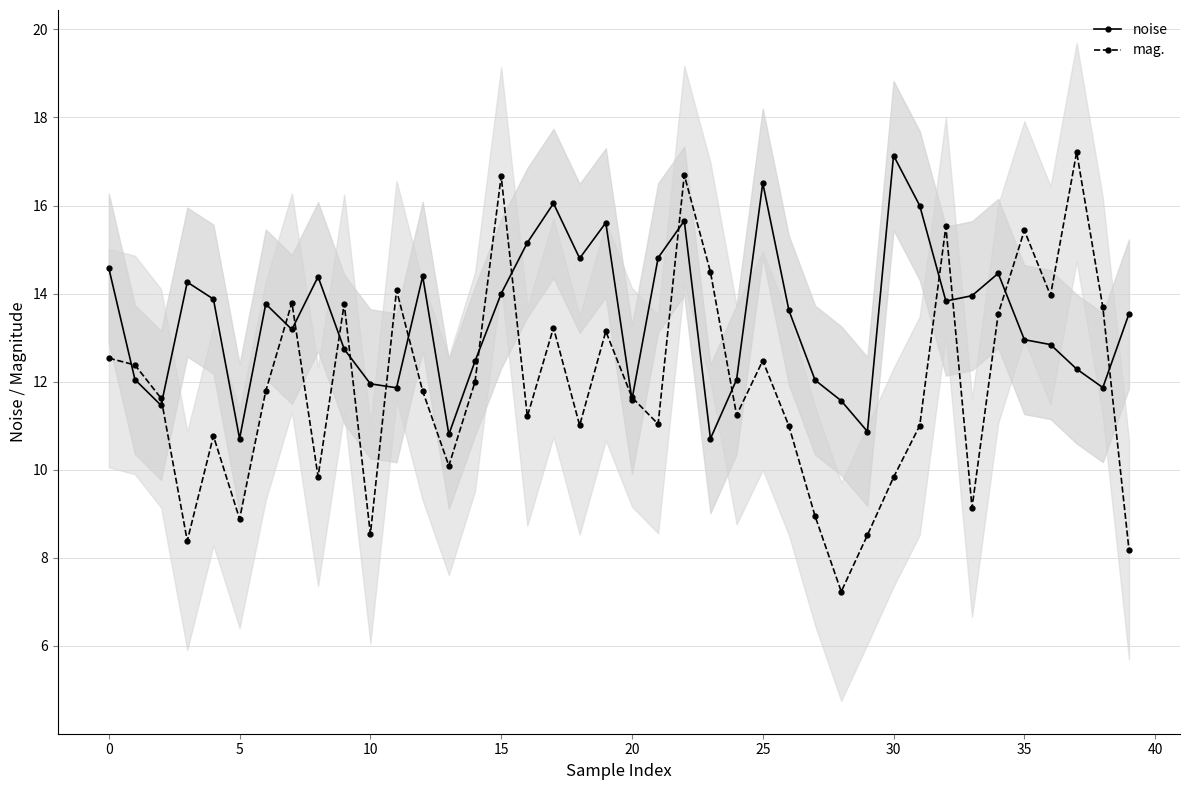

What is the minimum value for mag.?

7.2